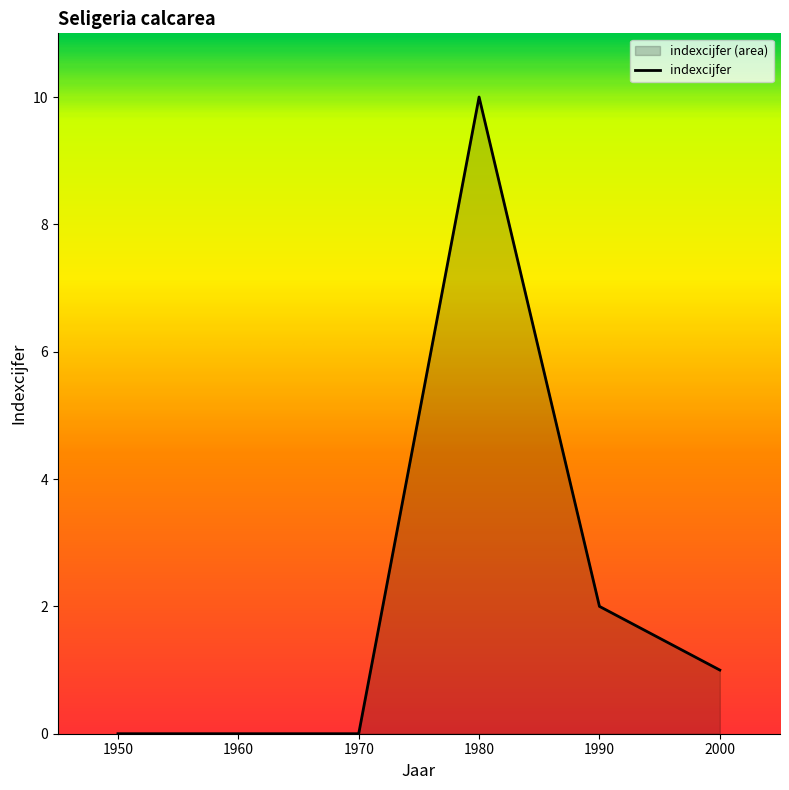

Rank the categories by value from lowest to highest.

1950, 1960, 1970, 2000, 1990, 1980